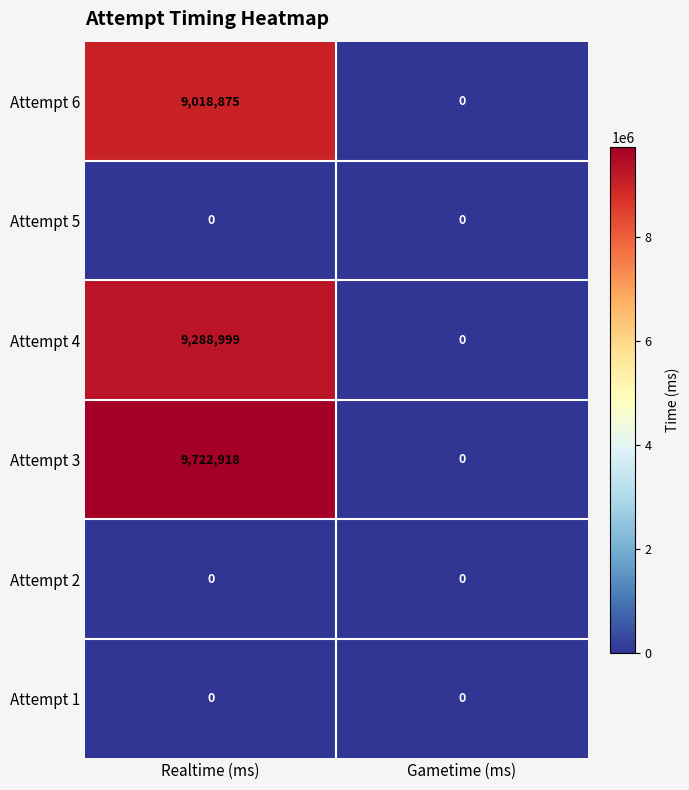

Reading left to right, what are all the values shown in this chart?

Attempt 6: Realtime (ms)=9018875	Gametime (ms)=0
Attempt 5: Realtime (ms)=0	Gametime (ms)=0
Attempt 4: Realtime (ms)=9288999	Gametime (ms)=0
Attempt 3: Realtime (ms)=9722918	Gametime (ms)=0
Attempt 2: Realtime (ms)=0	Gametime (ms)=0
Attempt 1: Realtime (ms)=0	Gametime (ms)=0